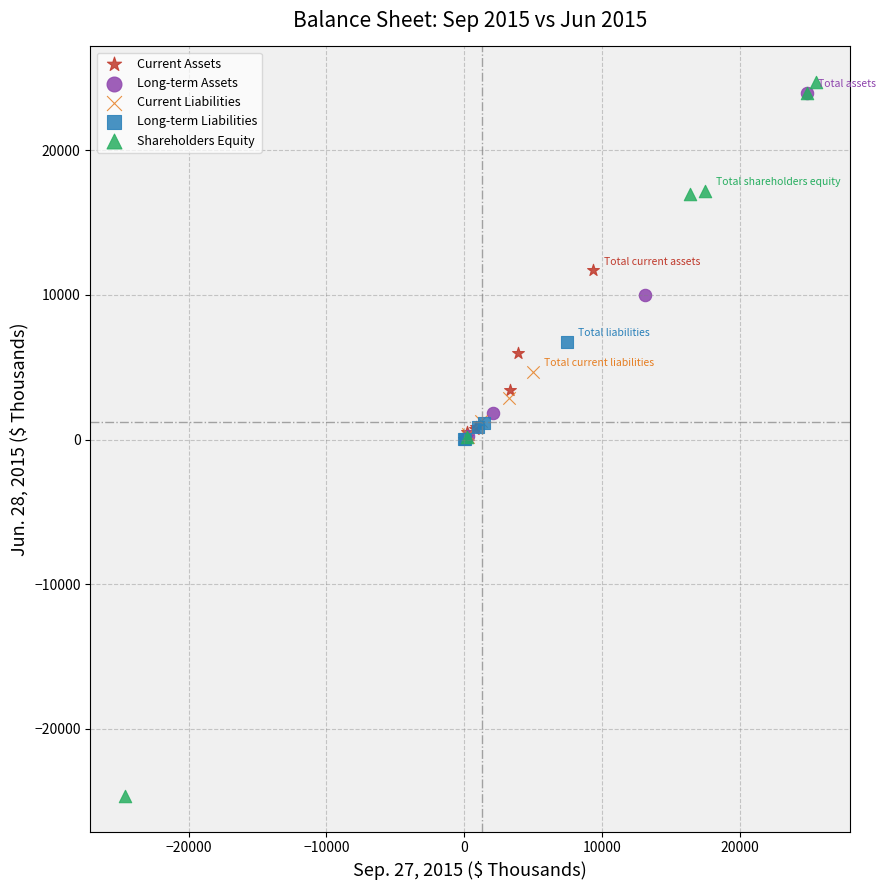

Which series reaches the minimum Y coordinate?

Shareholders Equity